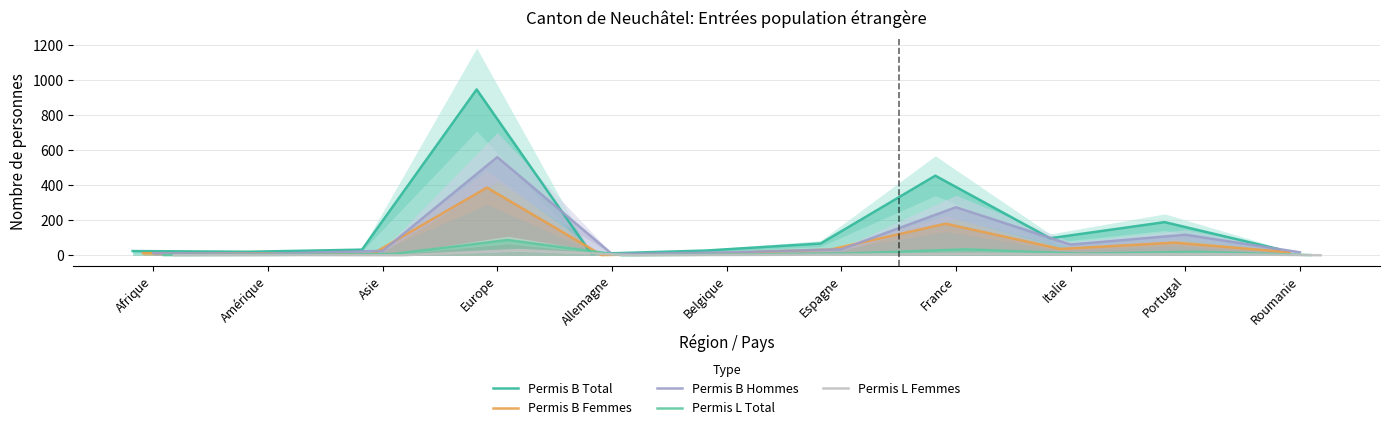

How many interior local peaks does the Permis B Total series have?

3